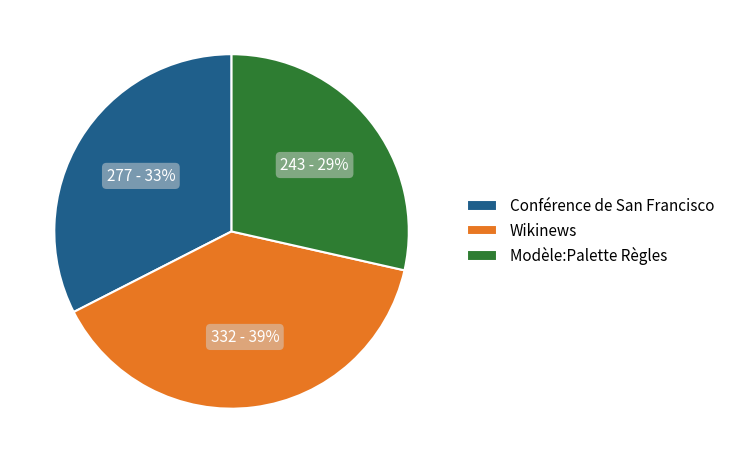

Do Wikinews and Modèle:Palette Règles together represent more than half of the pie?

Yes